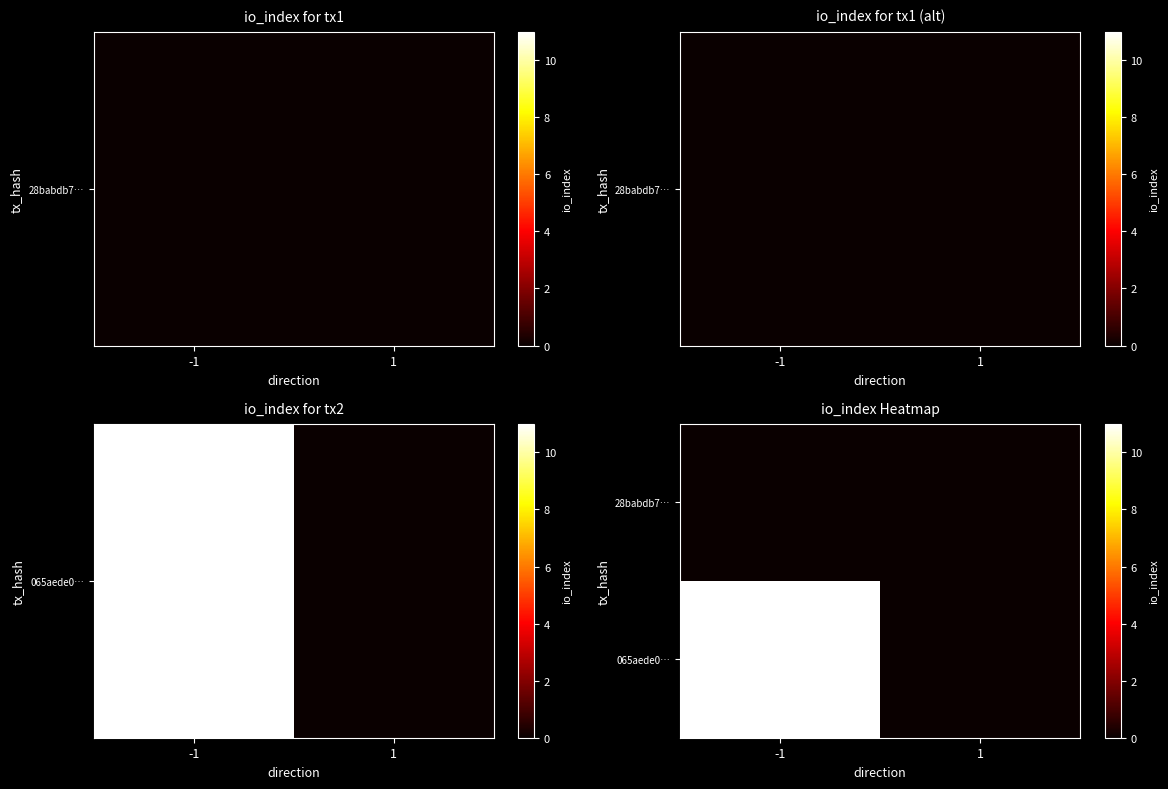

Rank the series by their maximum value, from lowest to highest.

28babdb7…, 065aede0…